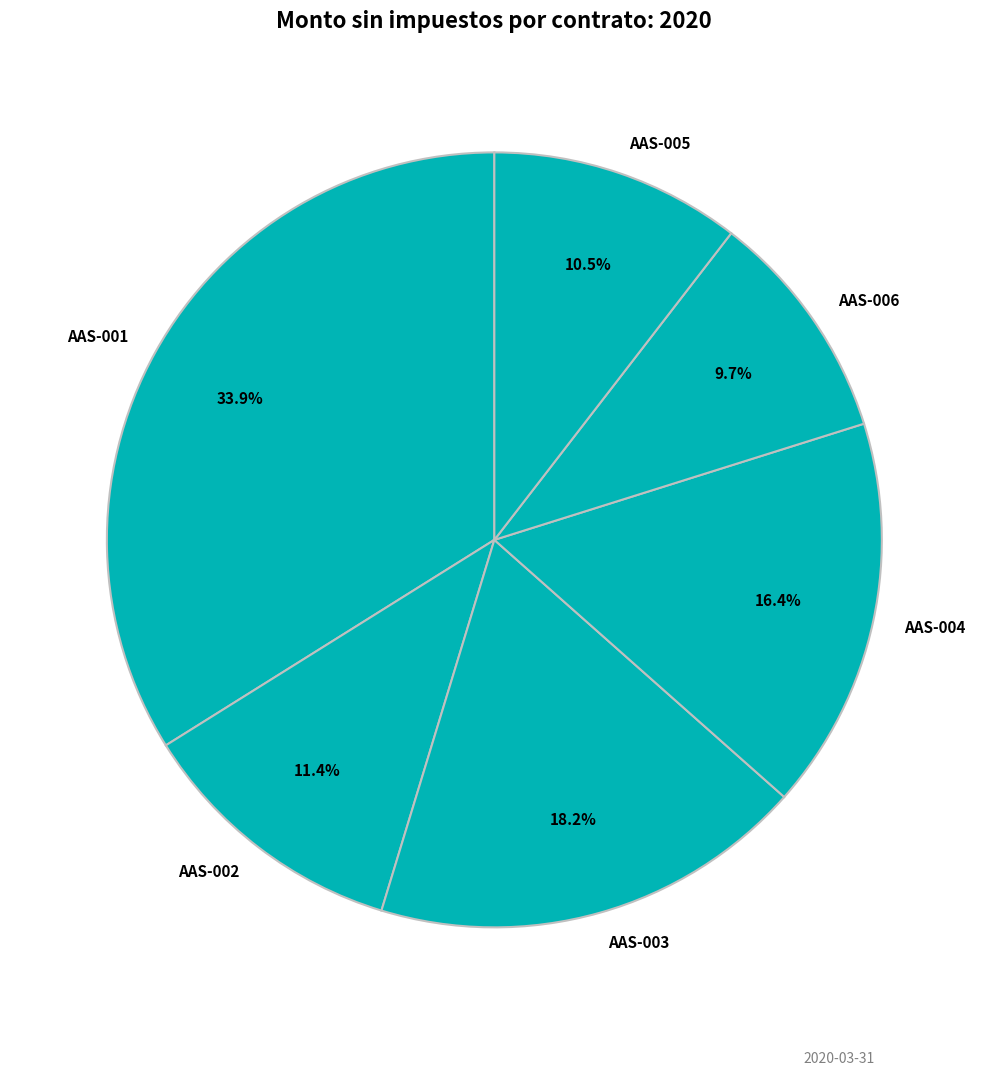

Do AAS-002 and AAS-005 together represent more than half of the pie?

No